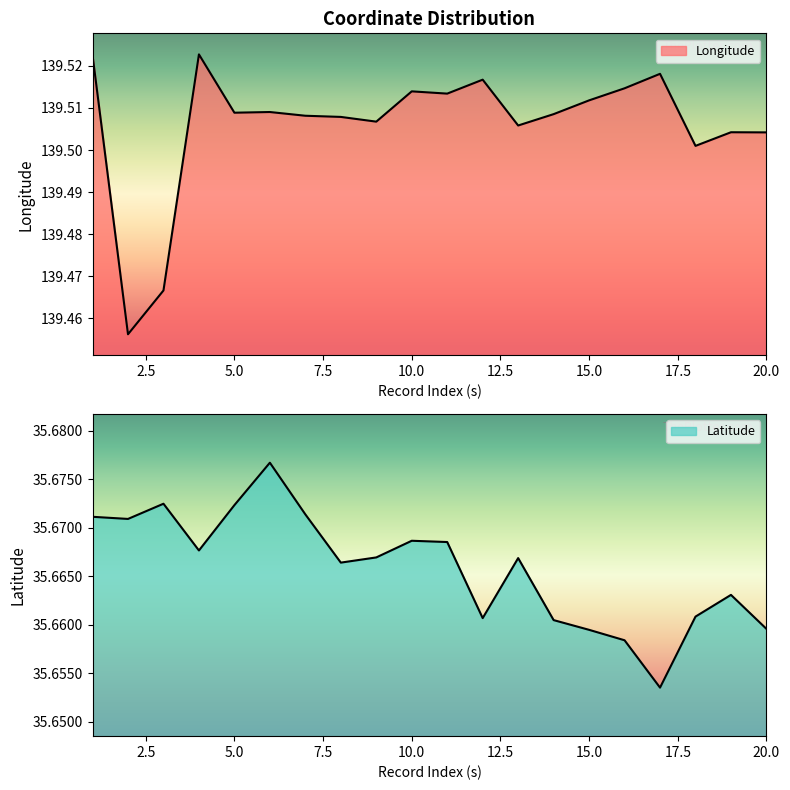

What is the difference between the Longitude values at 10 and 2?

0.1